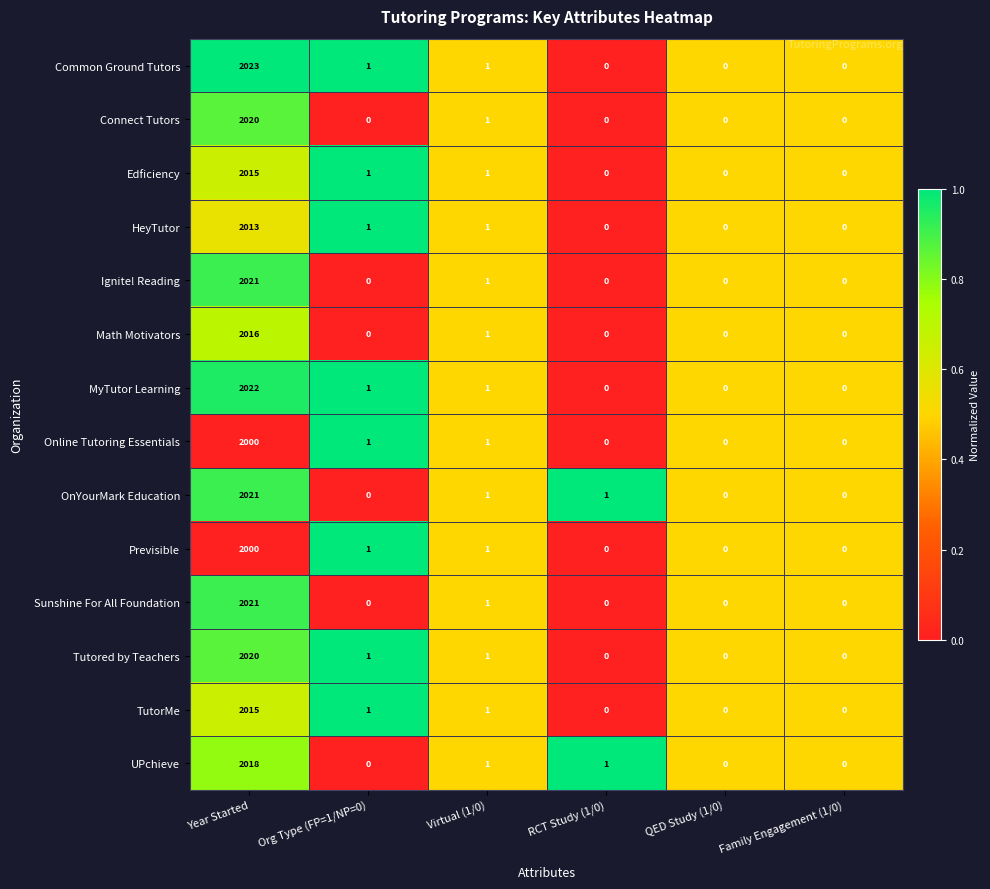

At which category is the sum across all series the highest?

Year Started